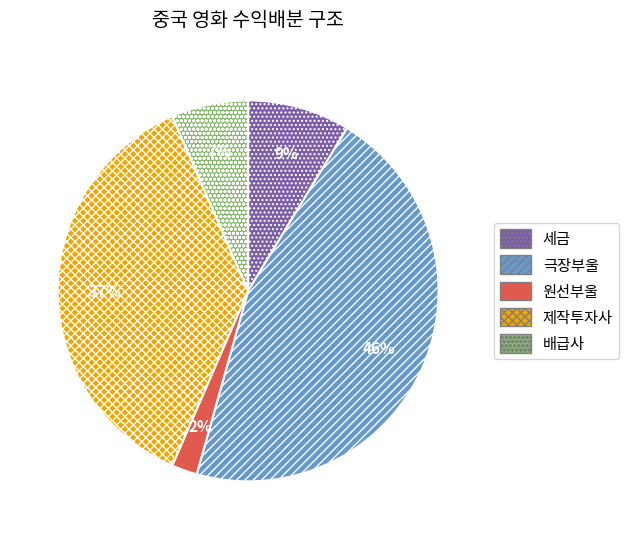

To the nearest percent, what is the average slice percentage?

20%